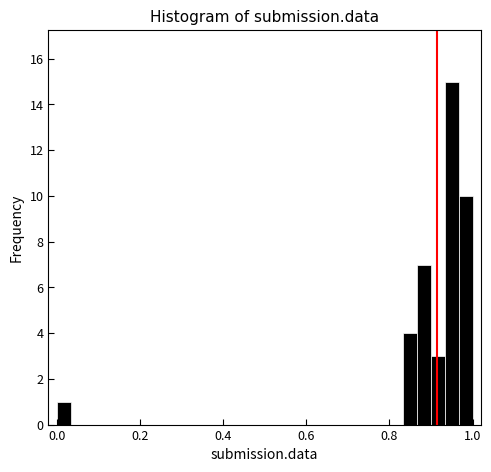

Around what value on the x-axis is the tallest bar? Give the approximate position of its centre, as read against the axis.

0.96